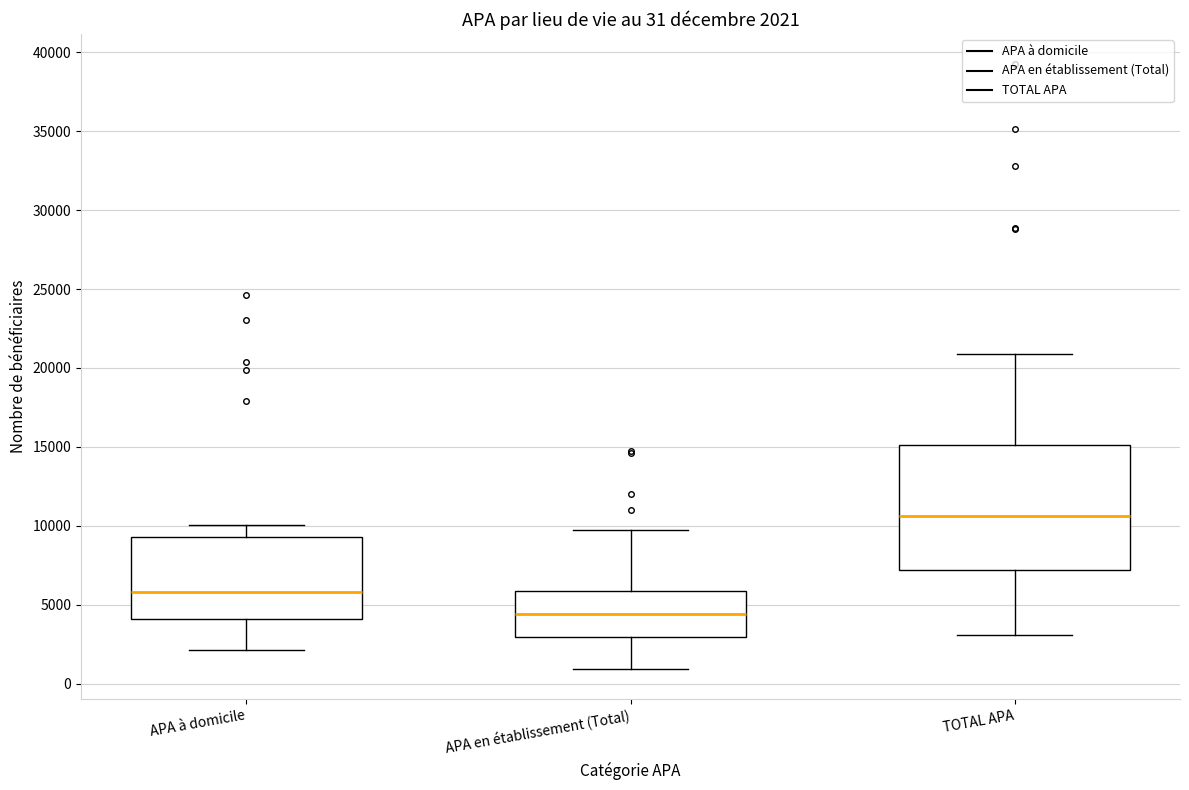

Which box's median line is the highest?

TOTAL APA